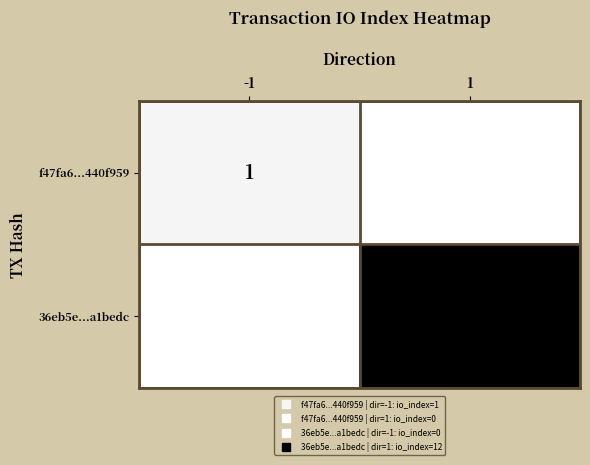

How many categories are shown in the chart?

2